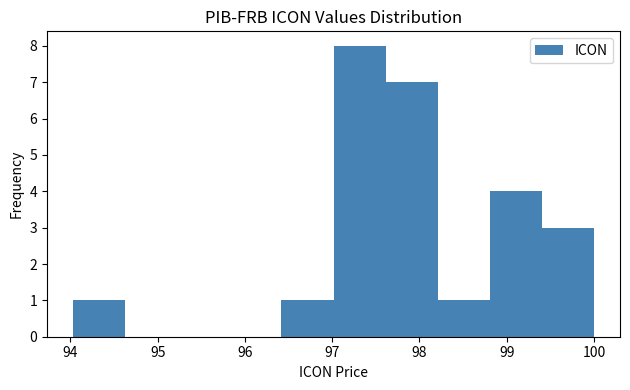

Reading left to right, list every bar in this chart as the range it spans on the x-axis followed by its height. Neither the bar edges nor the heights are printed on the chart, so give them approximately, as read against the axes.

94.0 to 94.6: 1
94.6 to 95.2: 0
95.2 to 95.8: 0
95.8 to 96.4: 0
96.4 to 97.0: 1
97.0 to 97.6: 8
97.6 to 98.2: 7
98.2 to 98.8: 1
98.8 to 99.4: 4
99.4 to 100.0: 3